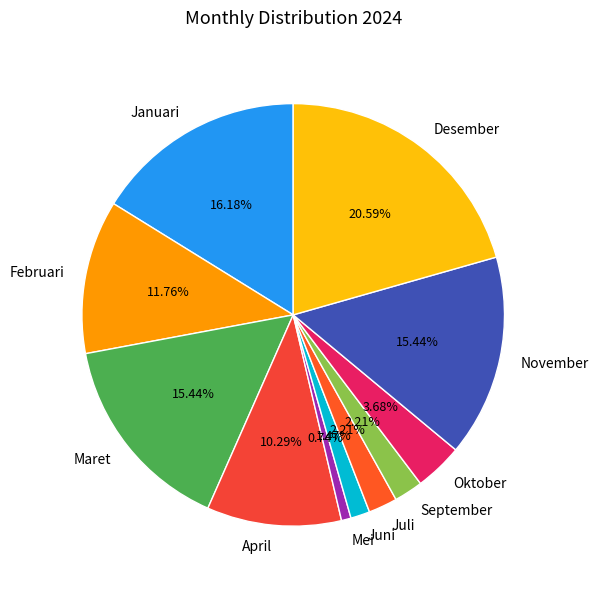

Is there any slice that represents more than half of the pie?

No